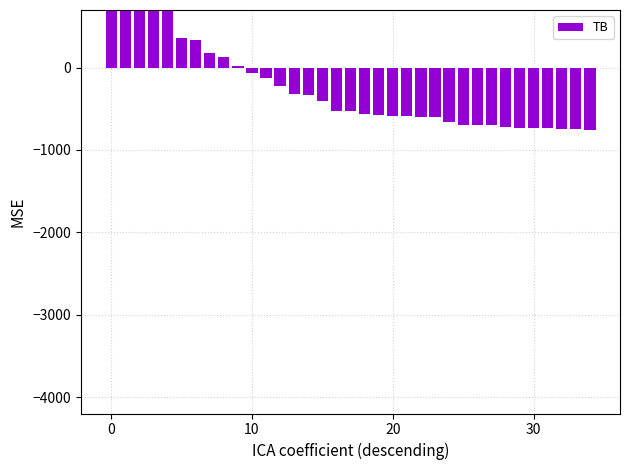

How many data points are less than -528?

18